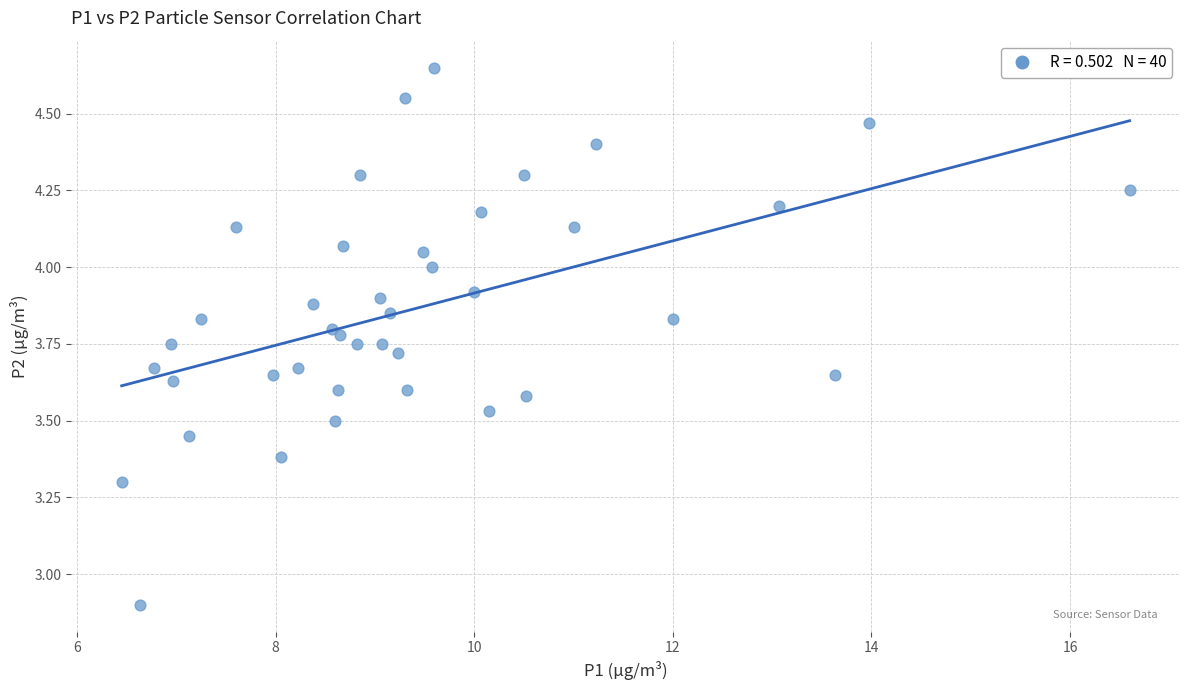

What is the range of X values (max minus min)?

10.2